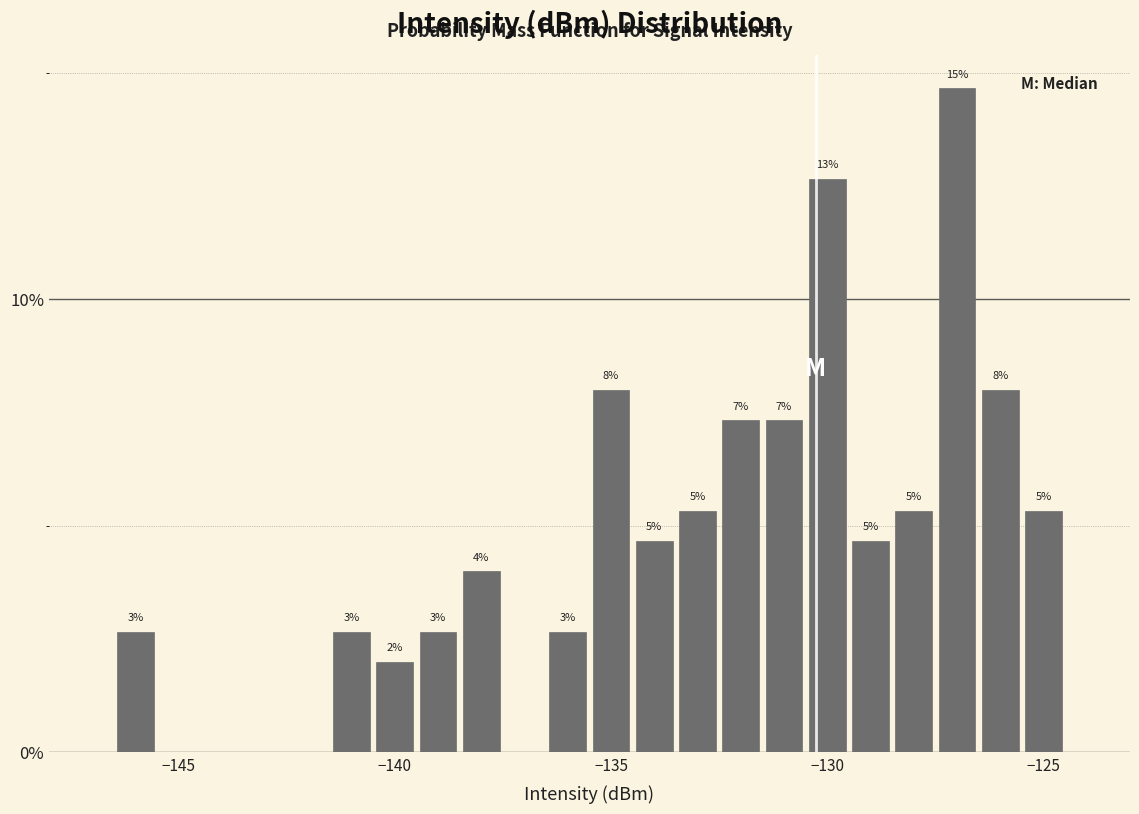

Around what value on the x-axis is the tallest bar? Give the approximate position of its centre, as read against the axis.

-127.0